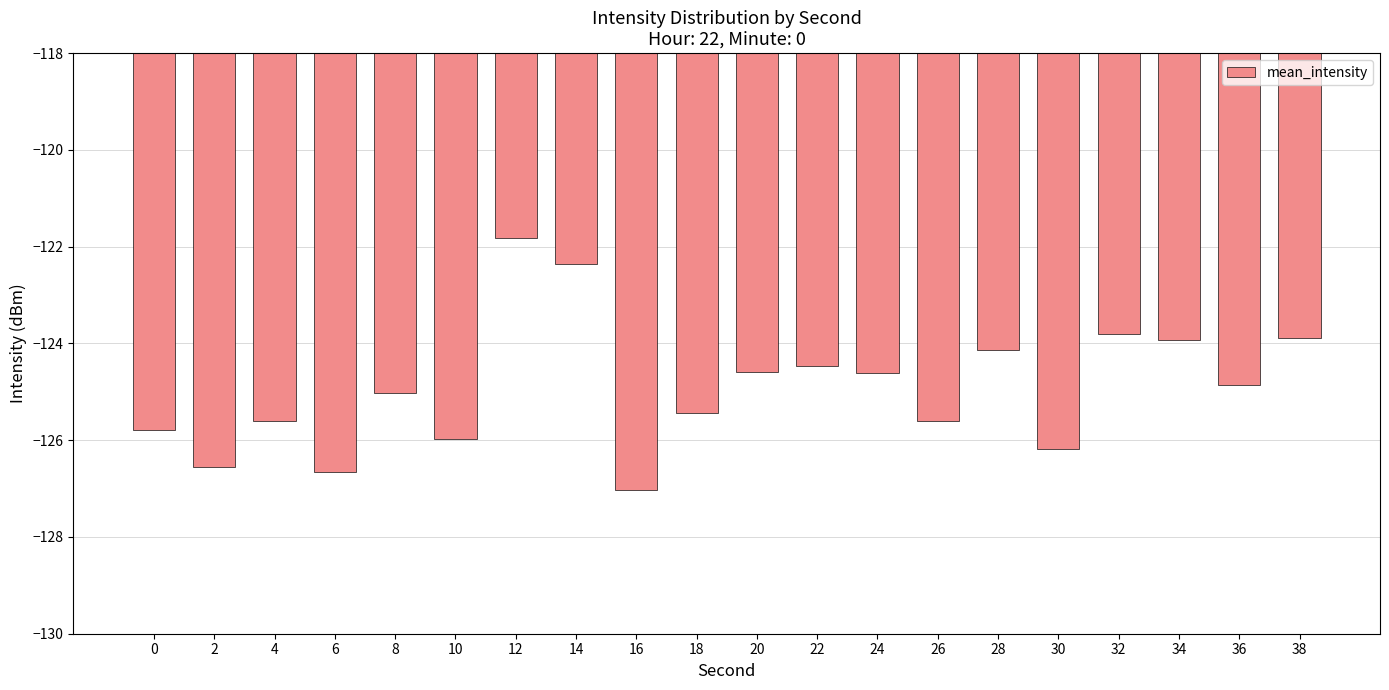

Where does the data first go above -124?

12